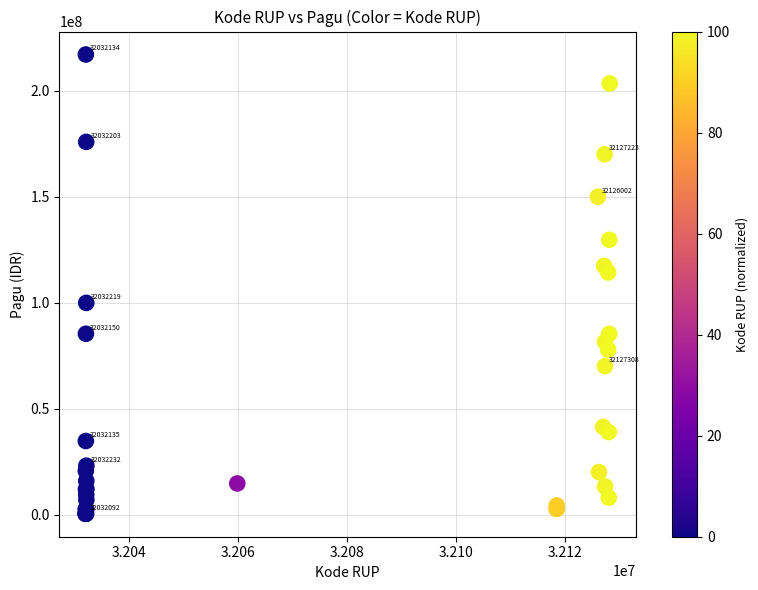

What Y value in the scatter plot is closest to 108800000?

114296000